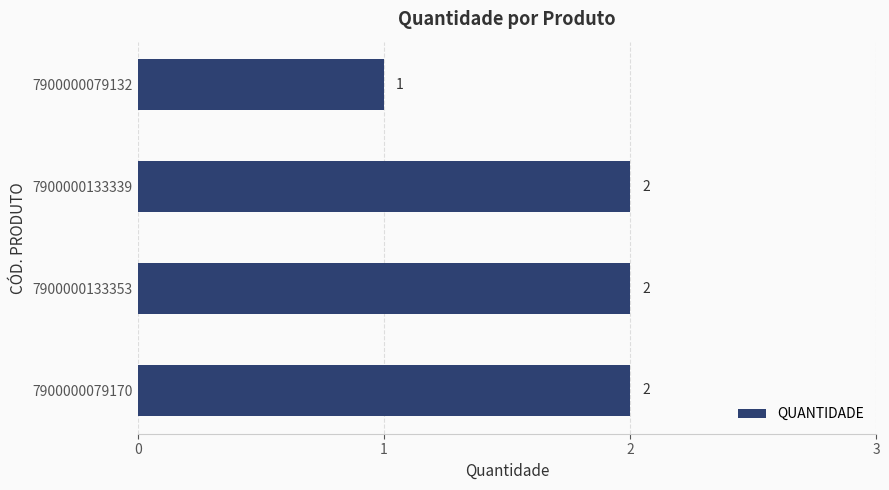

Are the bars grouped side by side (vs. stacked)?

No